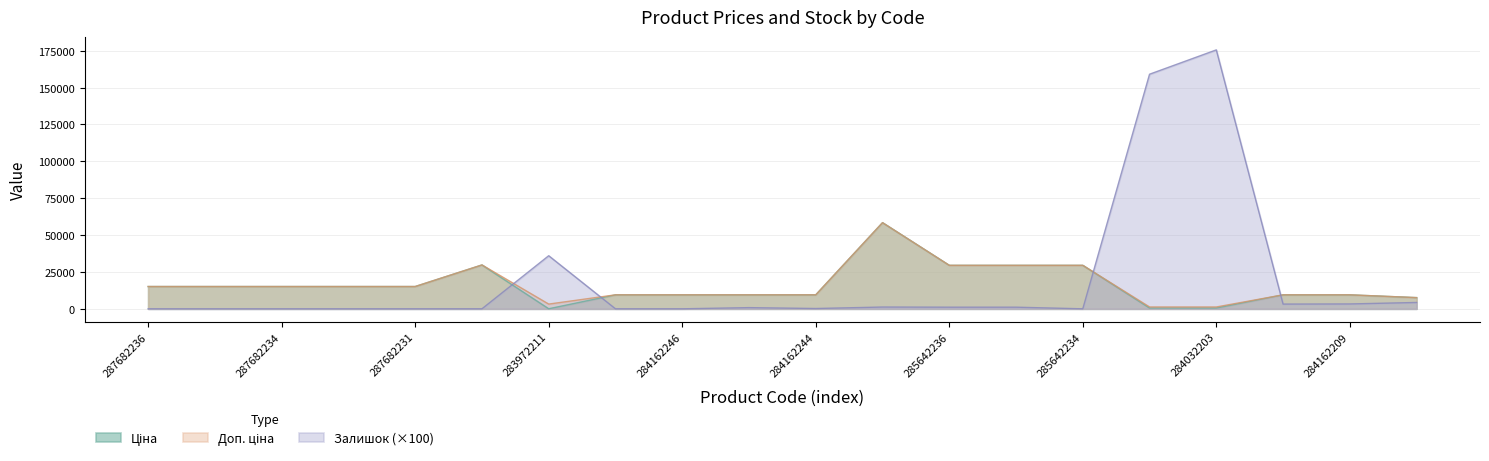

What position from the right is 287682231?

16